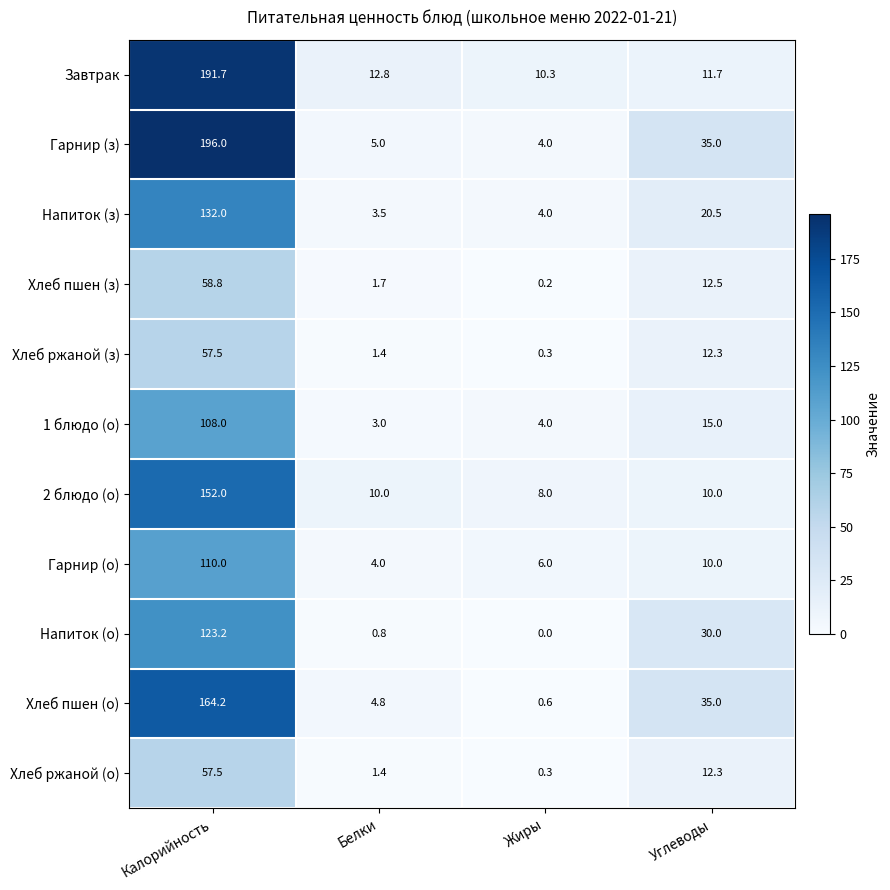

Which series changed the most between Калорийность and Углеводы?

Завтрак